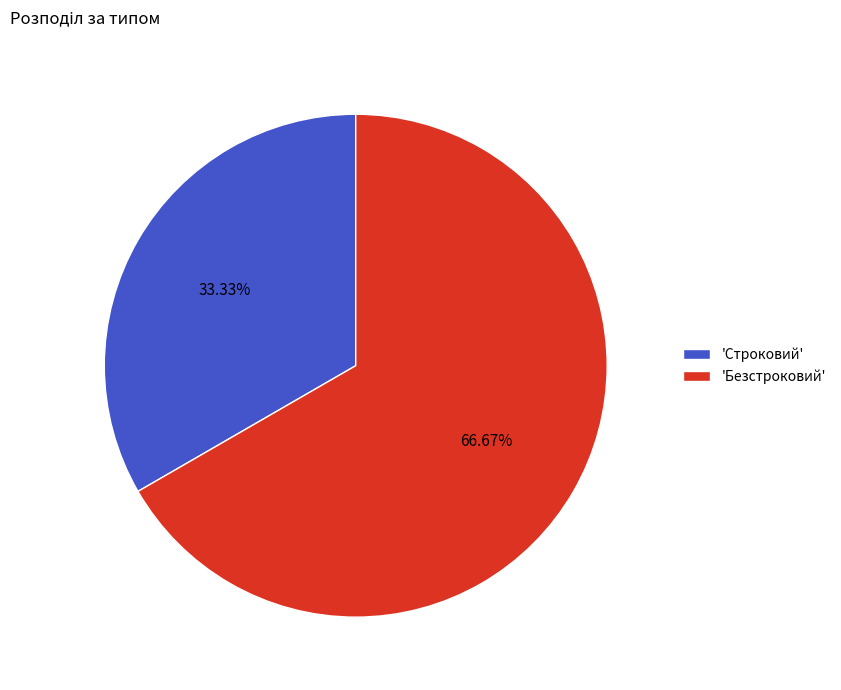

Which category has the smallest portion of the pie?

'Строковий'